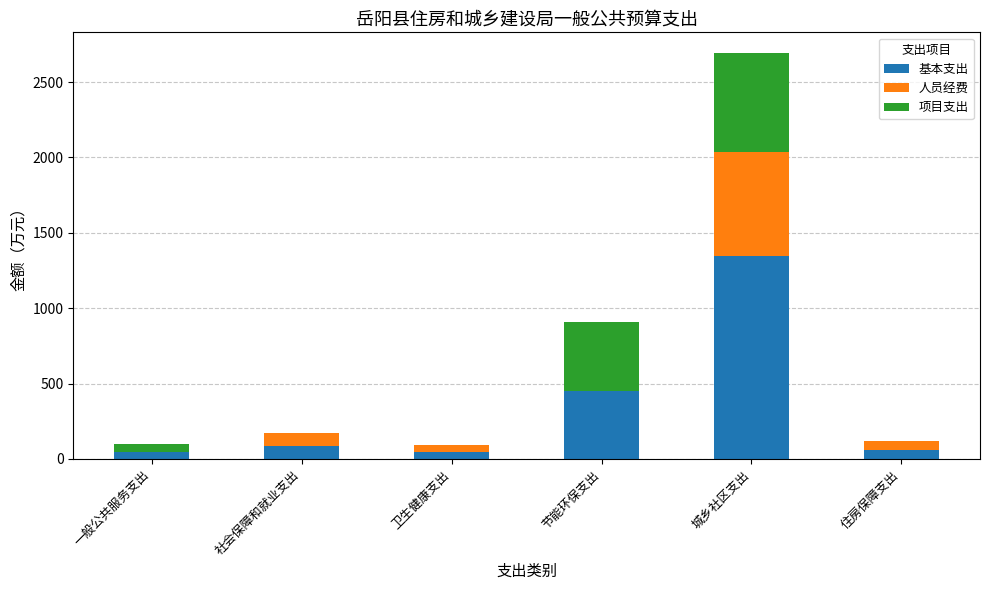

Which category has the highest value in the 基本支出 series?

城乡社区支出